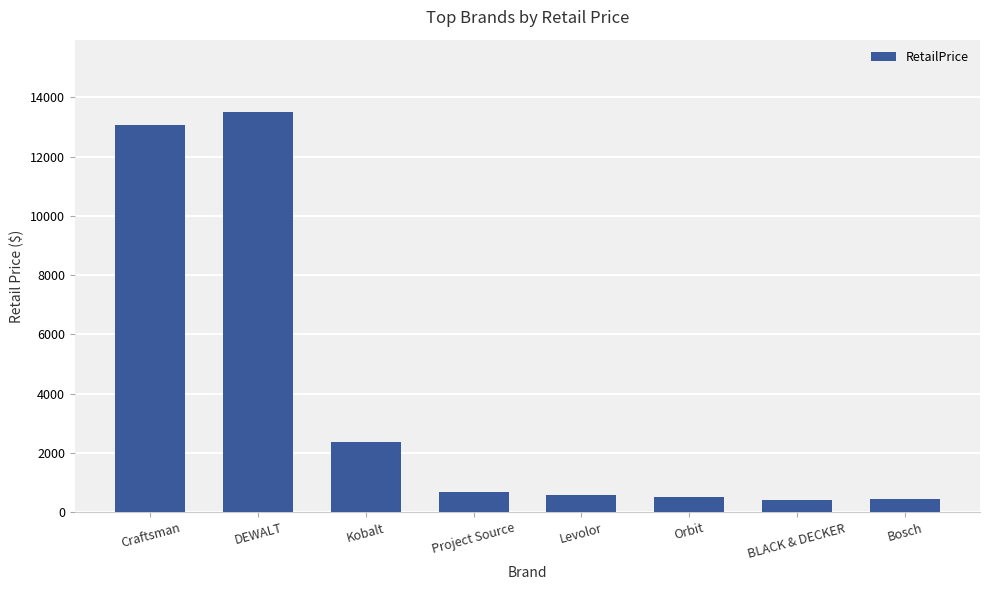

What is the minimum value shown in the chart?

407.2